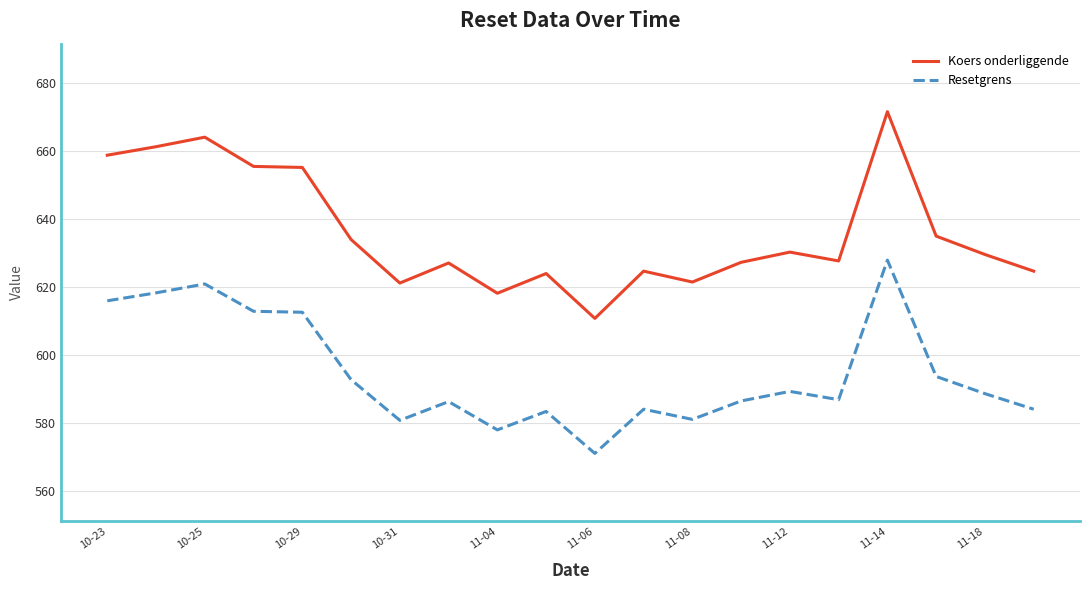

Which series has the widest spread of values?

Koers onderliggende